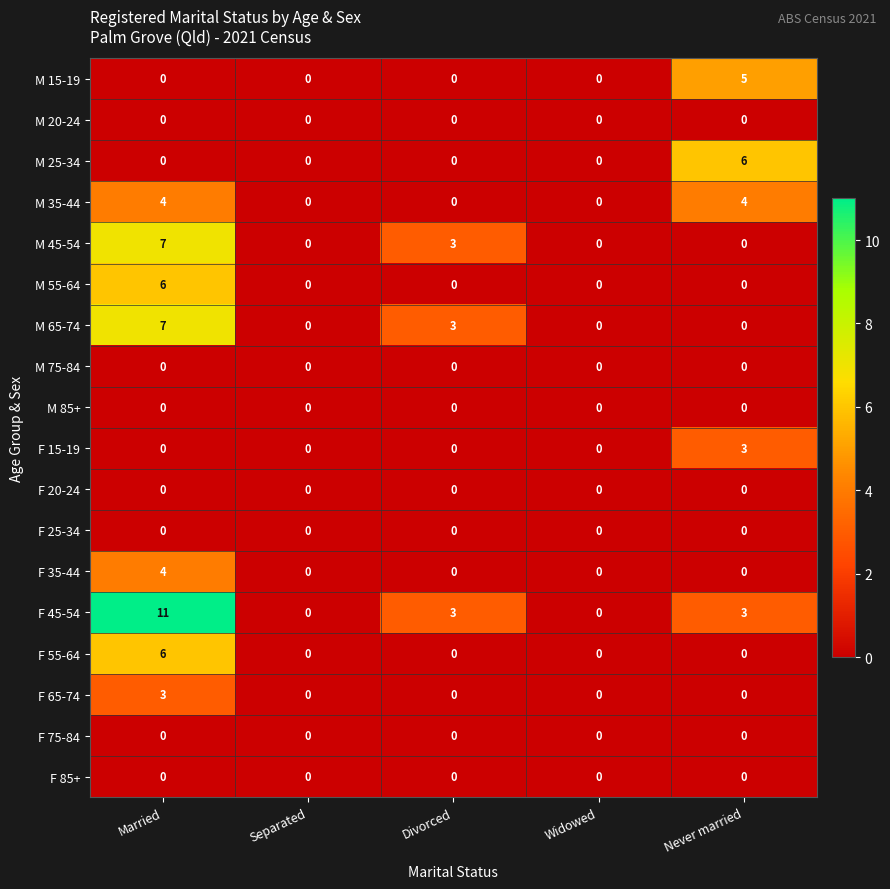

The value of M 85+ at Never married is 0. True or false?

True